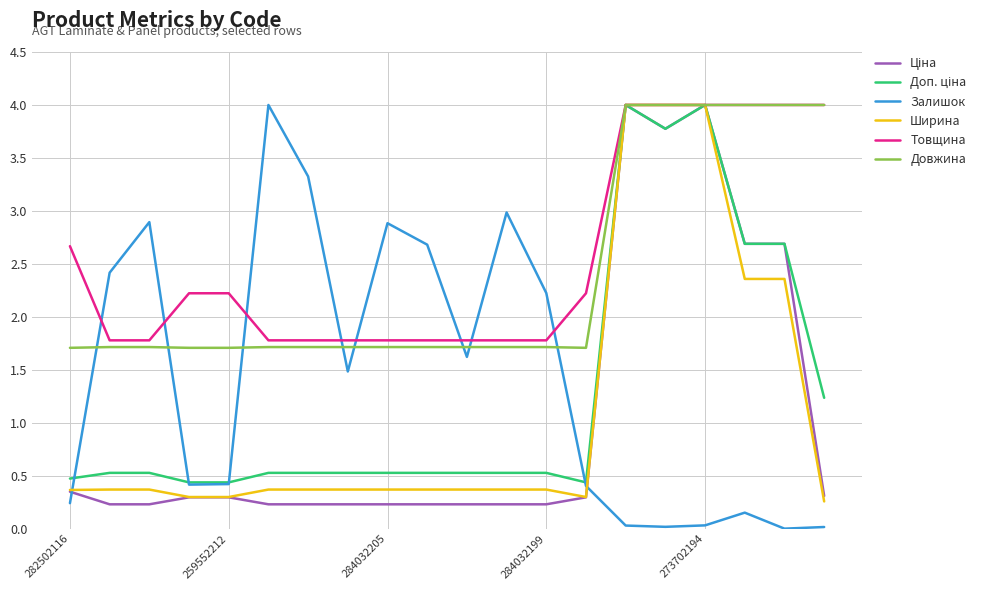

Which series ends up on top after the final intersection of Довжина and Залишок?

Довжина